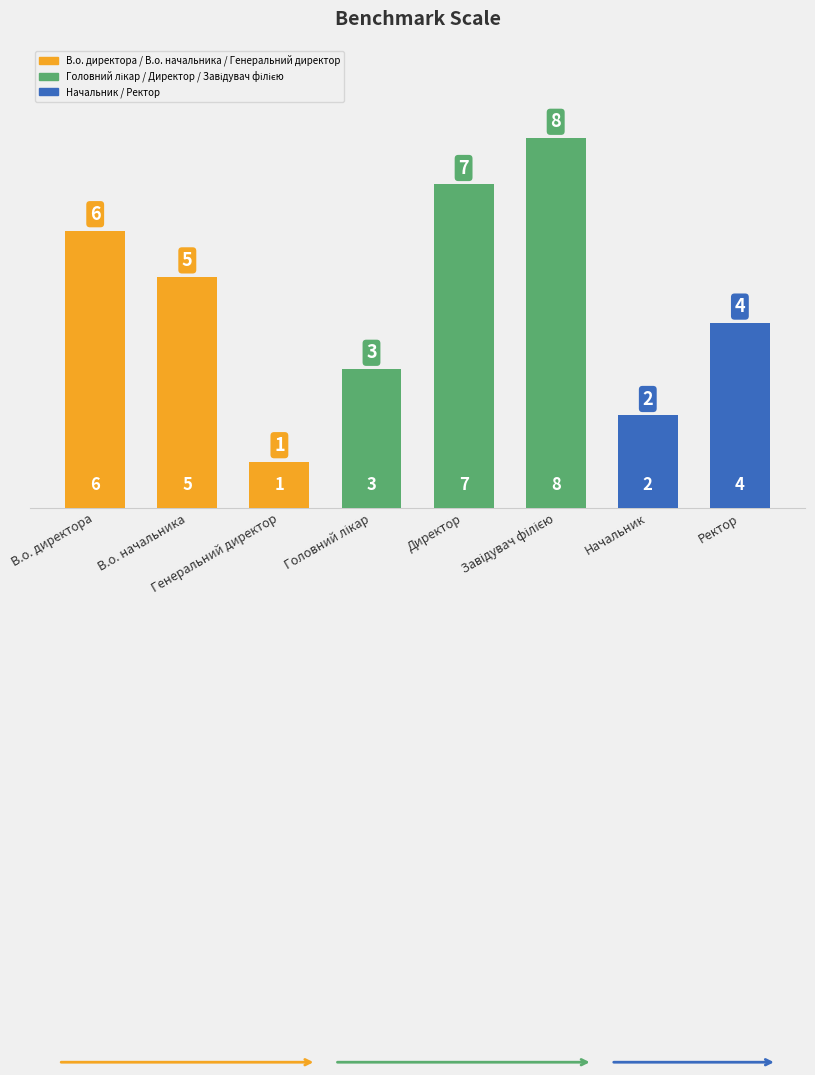

Which has a higher value, Ректор or Головний лікар?

Ректор